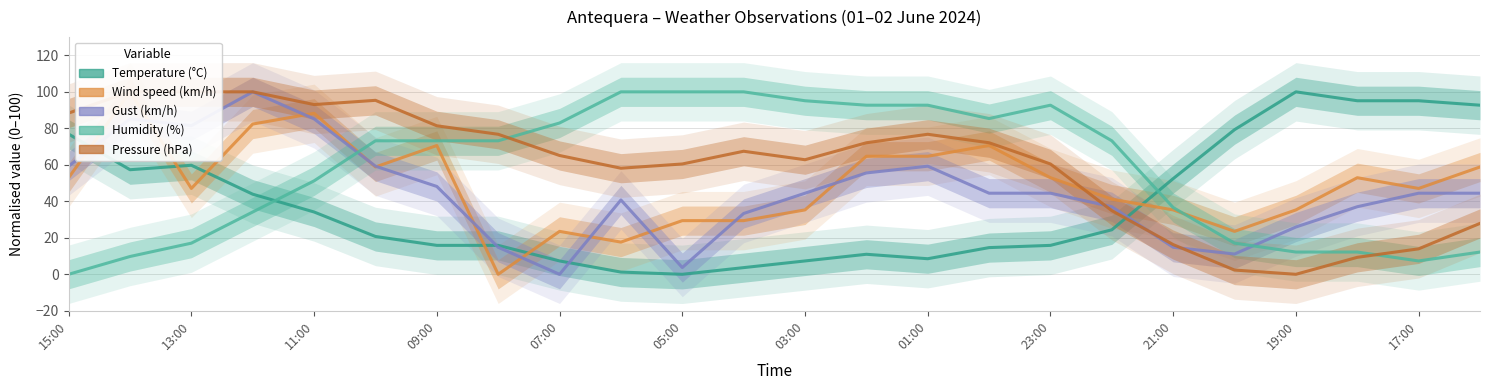

Which series changed the most between 15:00 and 13?

Humidity (%)